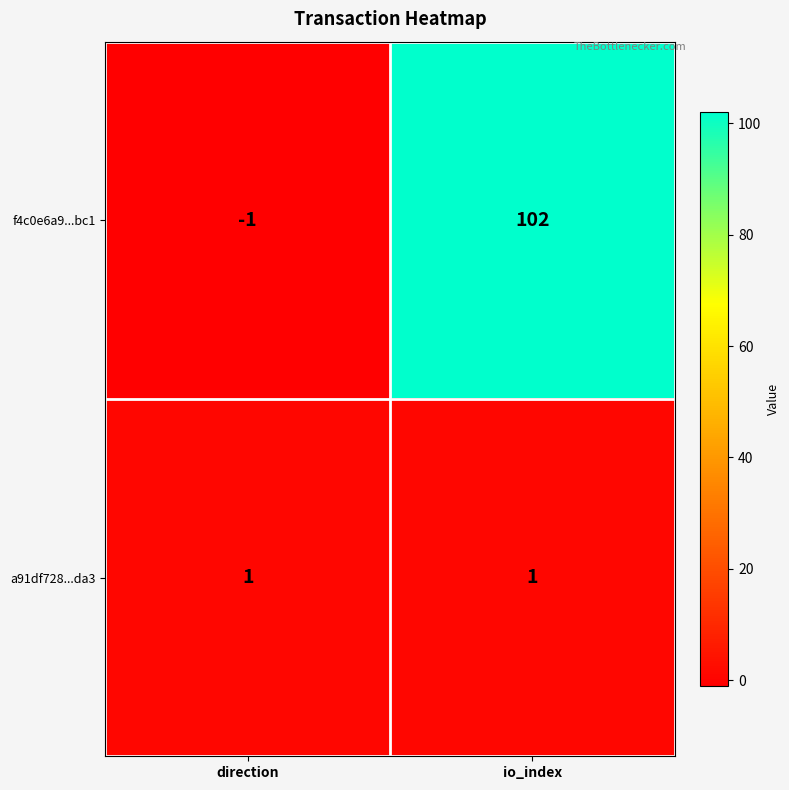

At io_index, list the series in order from largest to smallest.

f4c0e6a9...bc1, a91df728...da3